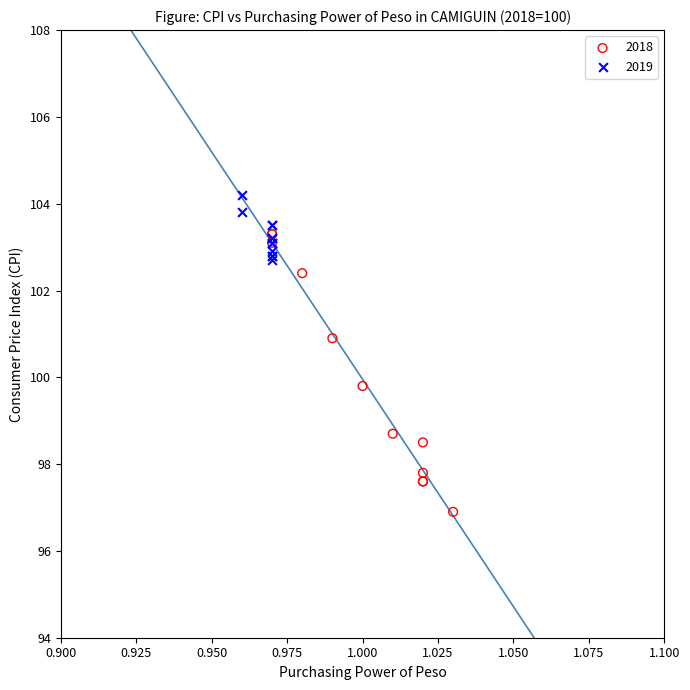

Which series has the widest spread of Y values?

2018